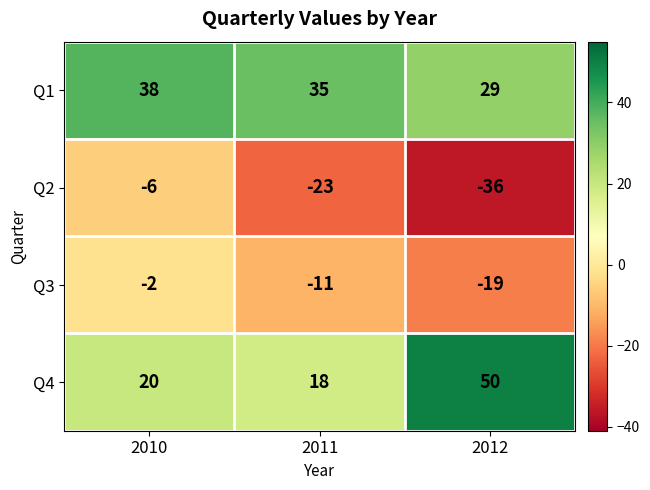

Which series has the largest total across all categories?

Q1